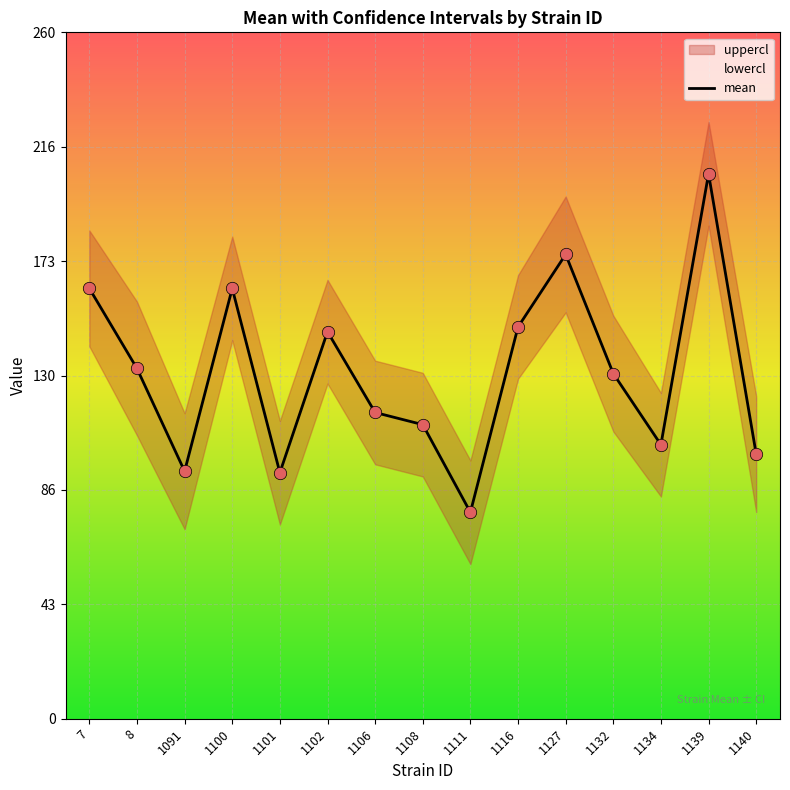

Approximately how many times larger is the value at 1101 compared to 1100?

0.6